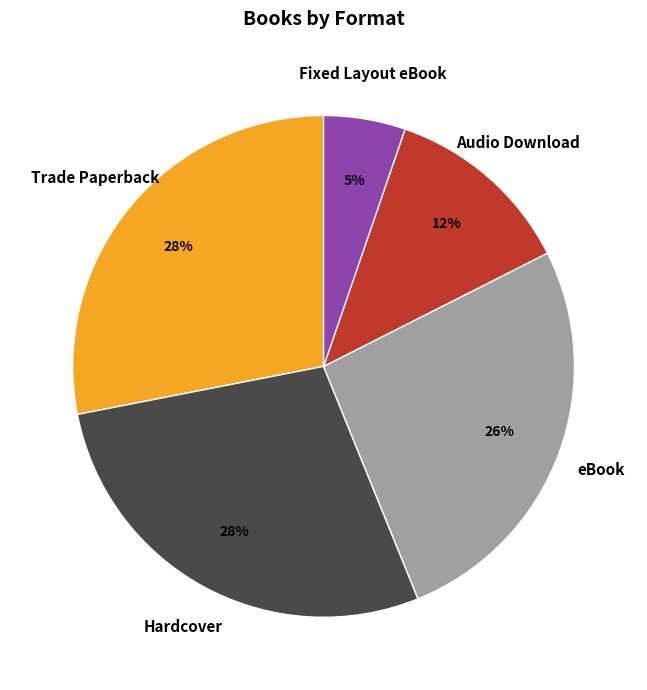

How many segments does this pie chart have?

5